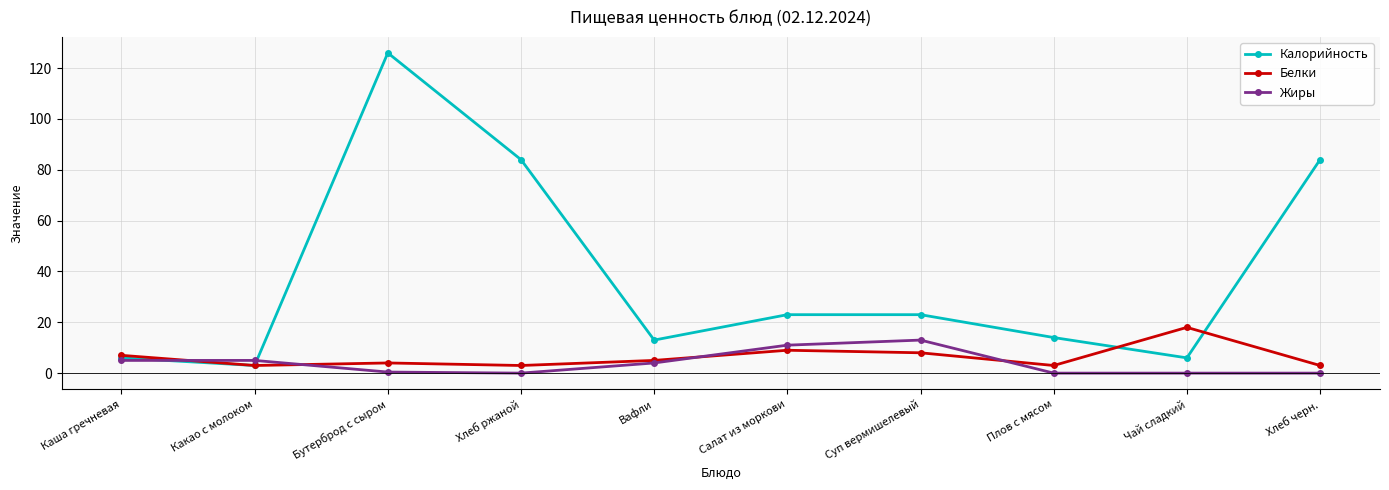

Which series has the largest range (max minus min)?

Калорийность